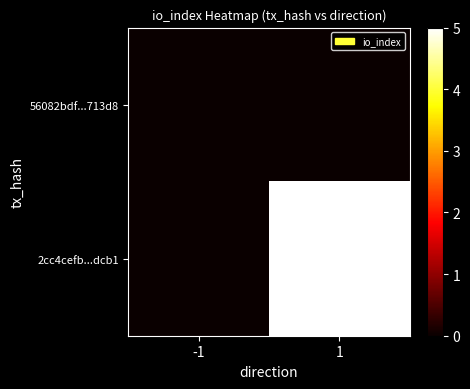

What is the total value across all series at 1?

5